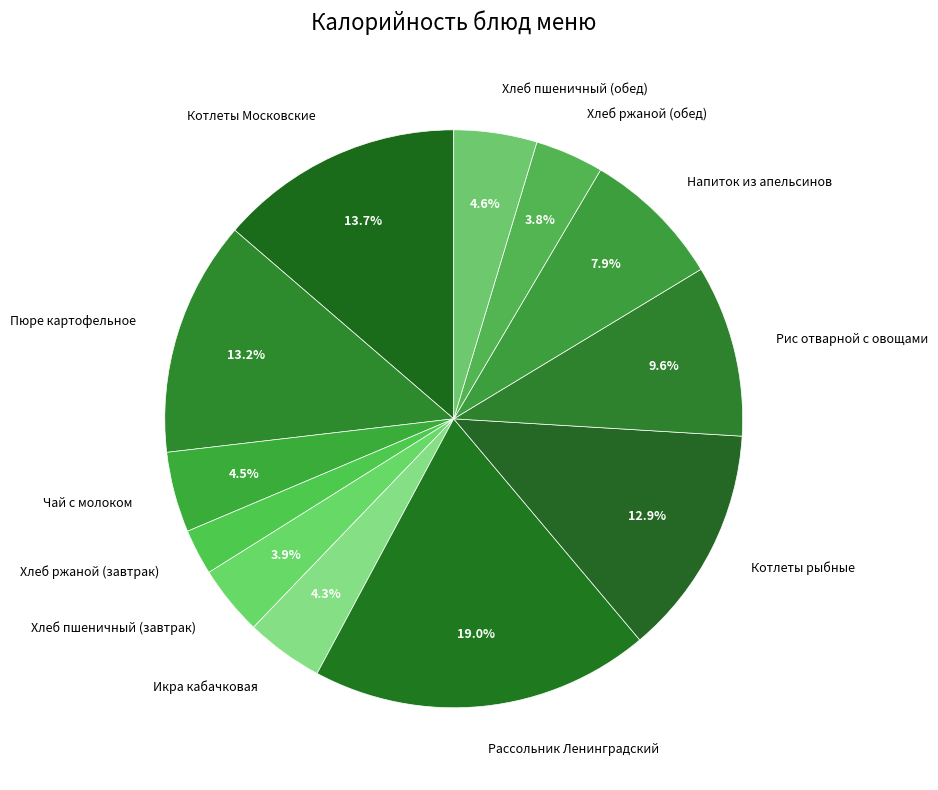

Is there any slice that represents more than half of the pie?

No